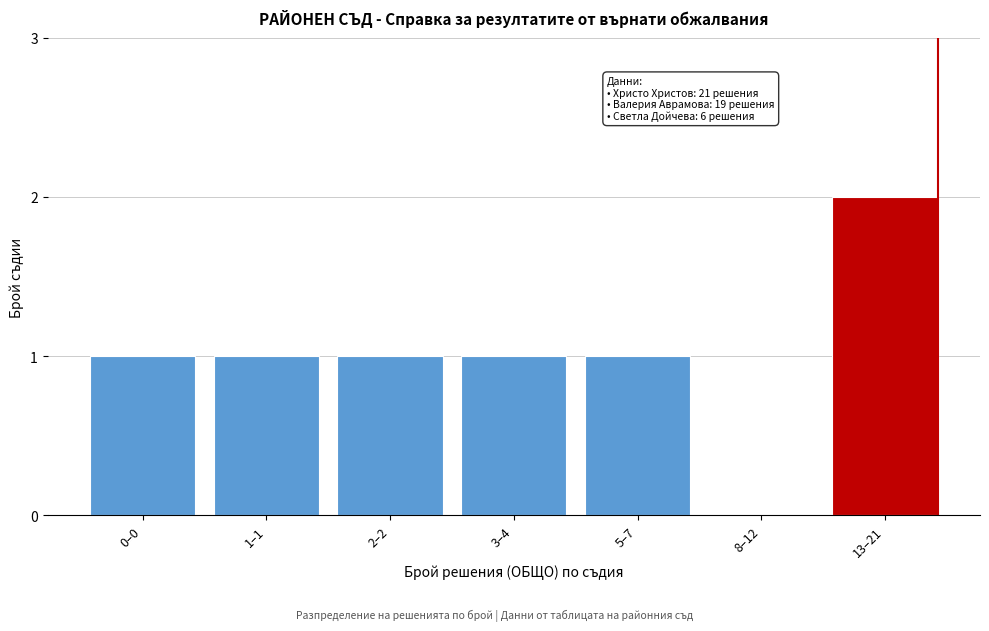

Reading left to right, what are all the values shown in this chart?

0–0=1	1–1=1	2–2=1	3–4=1	5–7=1	8–12=0	13–21=2